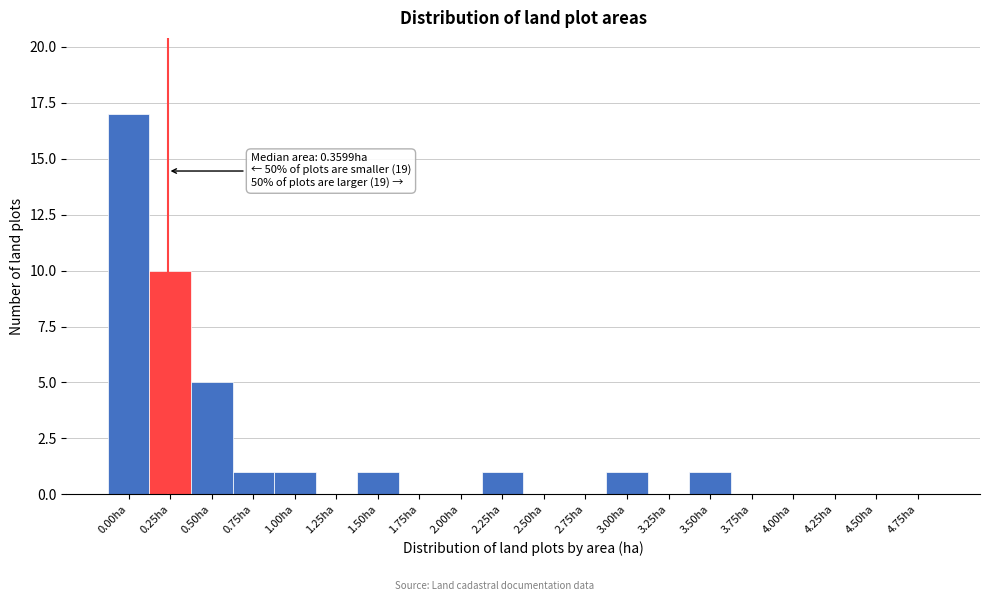

Reading left to right, transcribe all the data shown in this chart.

0.00ha=17	0.25ha=10	0.50ha=5	0.75ha=1	1.00ha=1	1.25ha=0	1.50ha=1	1.75ha=0	2.00ha=0	2.25ha=1	2.50ha=0	2.75ha=0	3.00ha=1	3.25ha=0	3.50ha=1	3.75ha=0	4.00ha=0	4.25ha=0	4.50ha=0	4.75ha=0